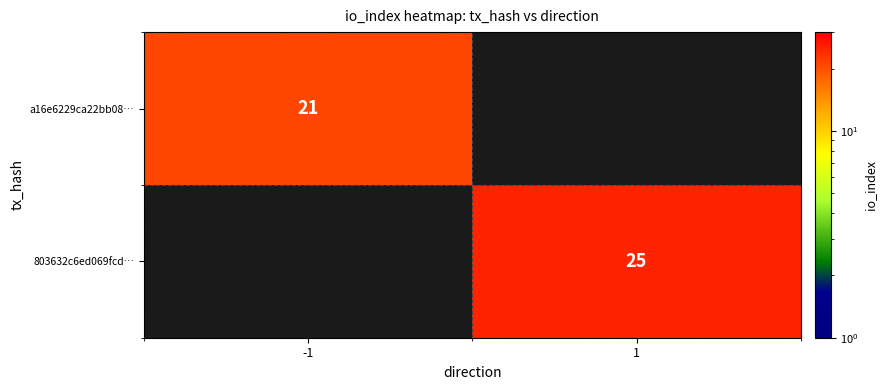

The value of a16e6229ca22bb08… at -1 is 21. True or false?

True